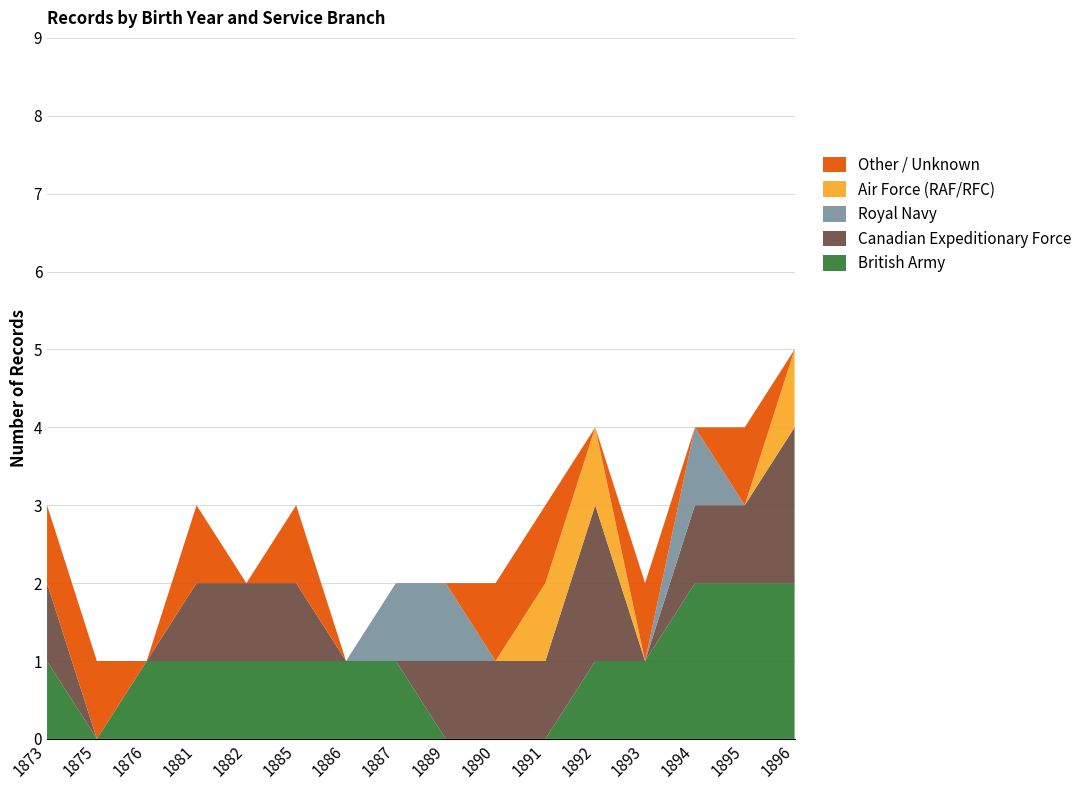

Reading left to right, transcribe all the data shown in this chart.

British Army: 1	0	1	1	1	1	1	1	0	0	0	1	1	2	2	2
Canadian Expeditionary Force: 1	0	0	1	1	1	0	0	1	1	1	2	0	1	1	2
Royal Navy: 0	0	0	0	0	0	0	1	1	0	0	0	0	1	0	0
Air Force (RAF/RFC): 0	0	0	0	0	0	0	0	0	0	1	1	0	0	0	1
Other / Unknown: 1	1	0	1	0	1	0	0	0	1	1	0	1	0	1	0